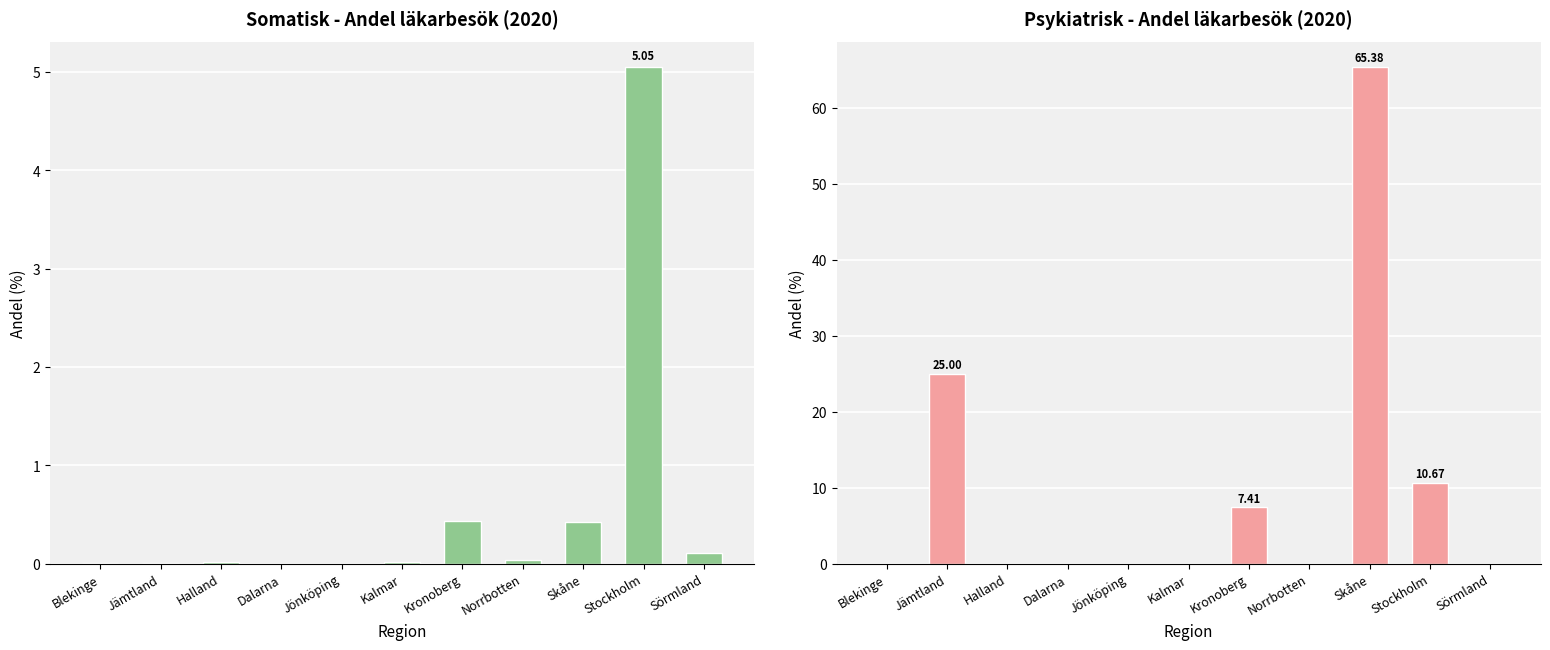

At how many categories does at least one series exceed 61?

1